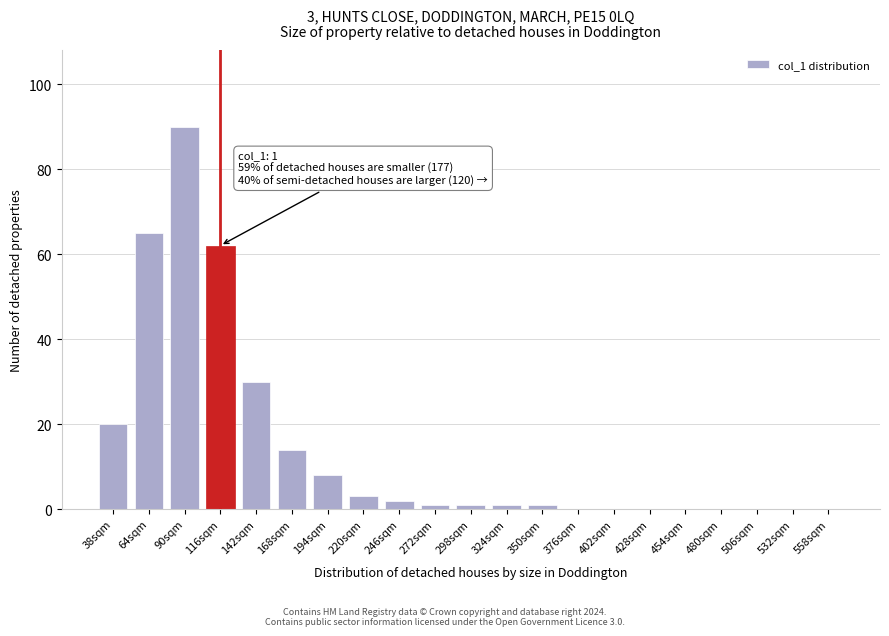

Reading right to left, list all the values displayed in this chart.

558sqm=0	532sqm=0	506sqm=0	480sqm=0	454sqm=0	428sqm=0	402sqm=0	376sqm=0	350sqm=1	324sqm=1	298sqm=1	272sqm=1	246sqm=2	220sqm=3	194sqm=8	168sqm=14	142sqm=30	116sqm=62	90sqm=90	64sqm=65	38sqm=20